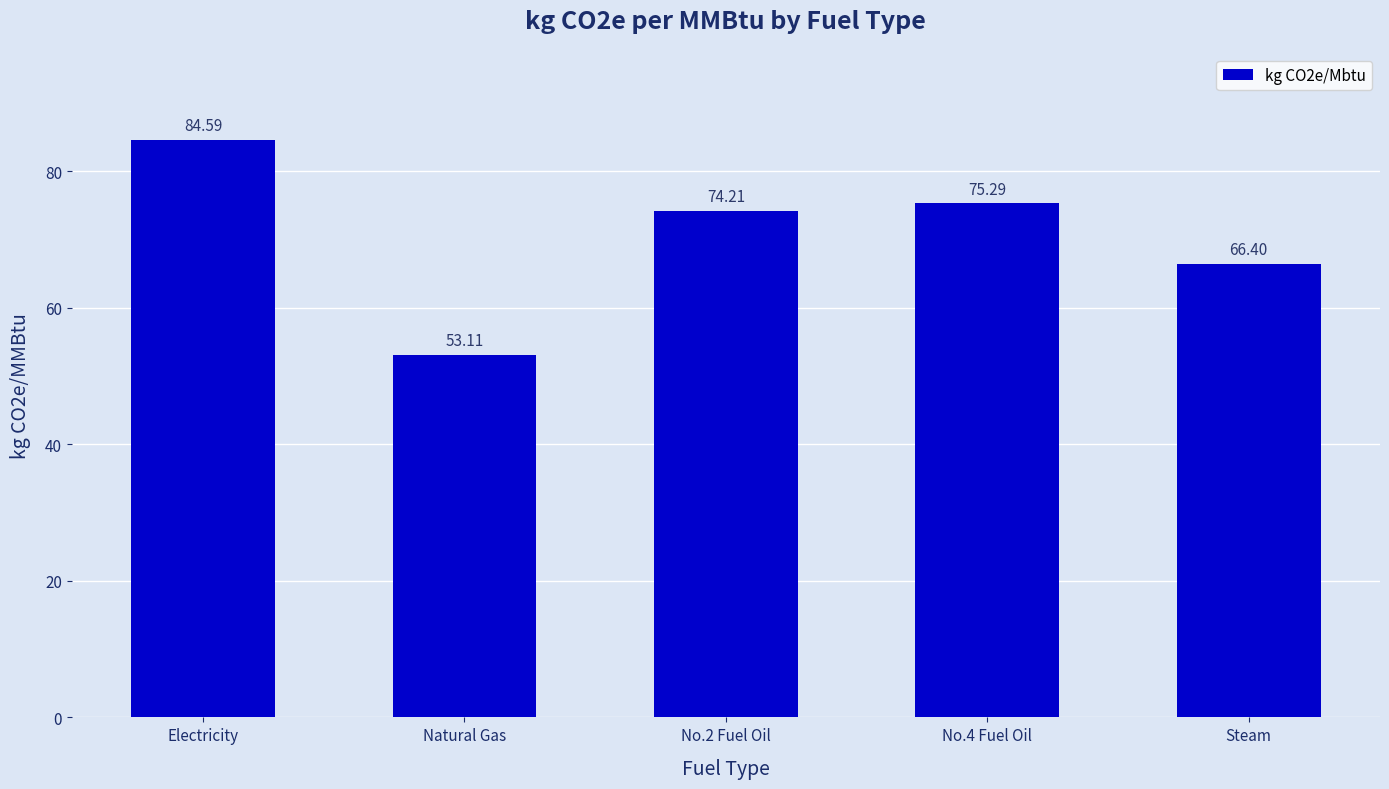

Between No.2 Fuel Oil and Steam, which is larger?

No.2 Fuel Oil